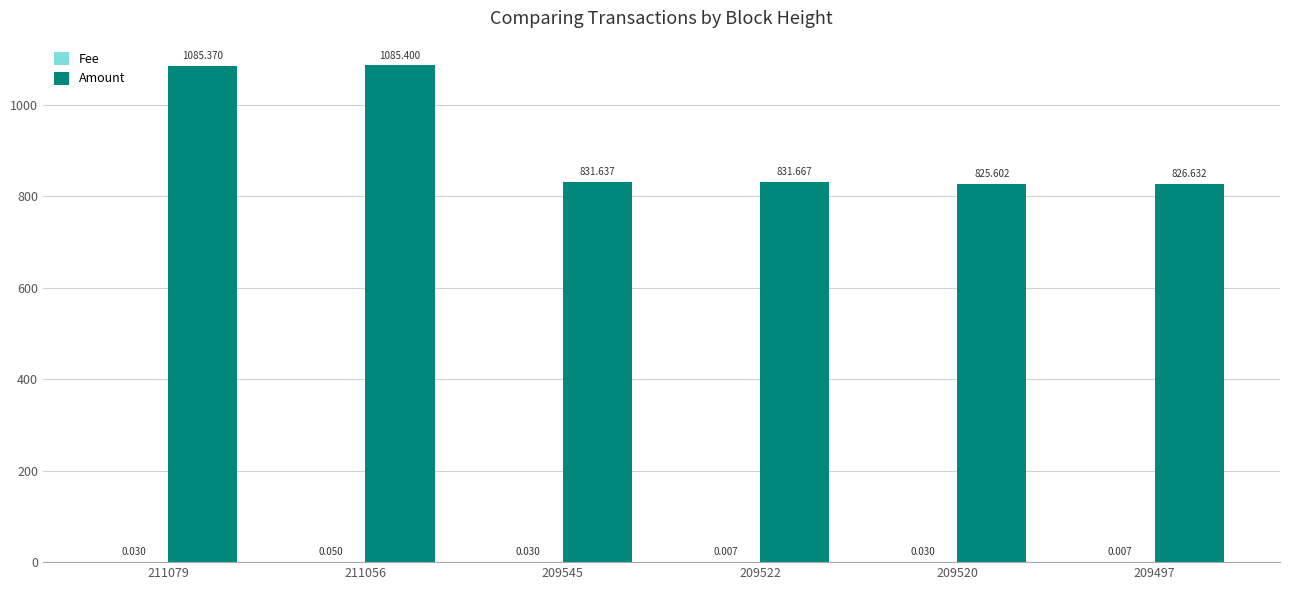

Between 211056 and 209520, which series saw the biggest shift?

Amount